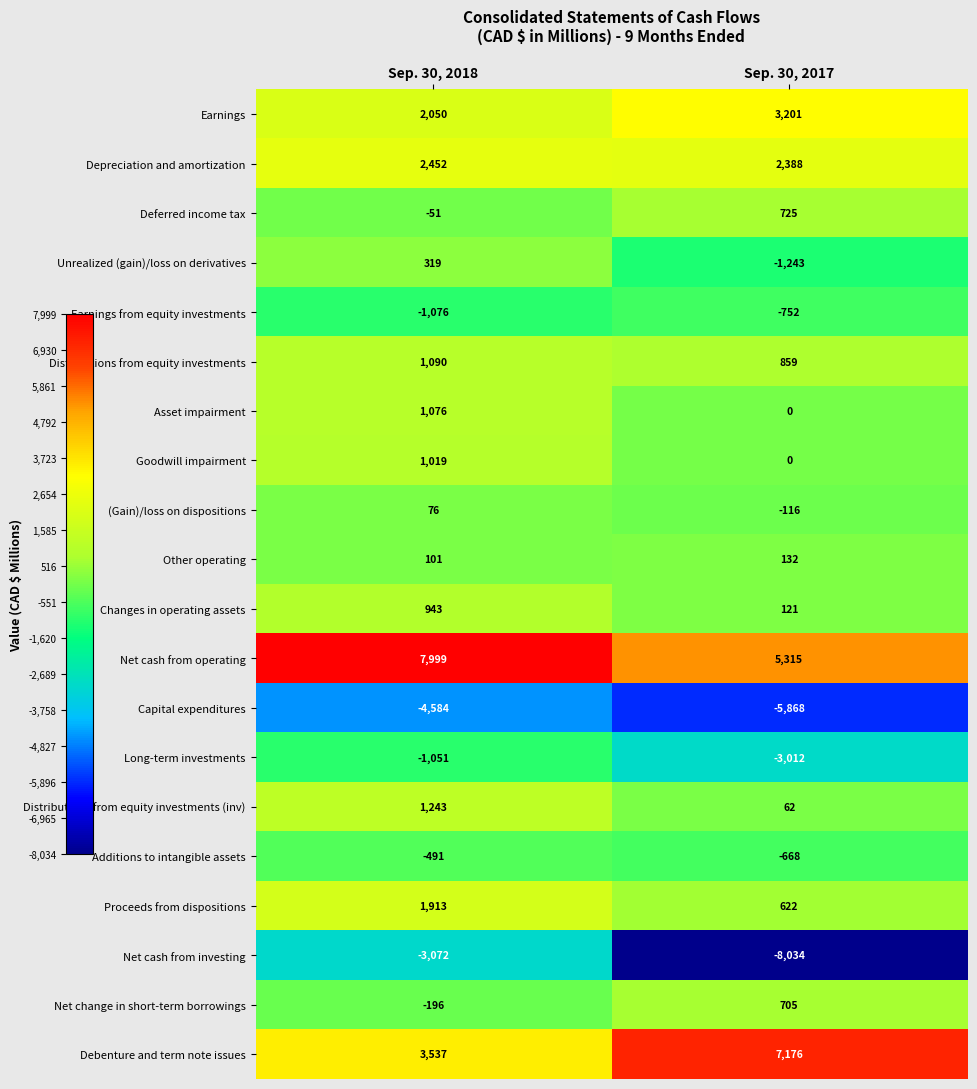

What is the highest value of the Net cash from operating series?

7999